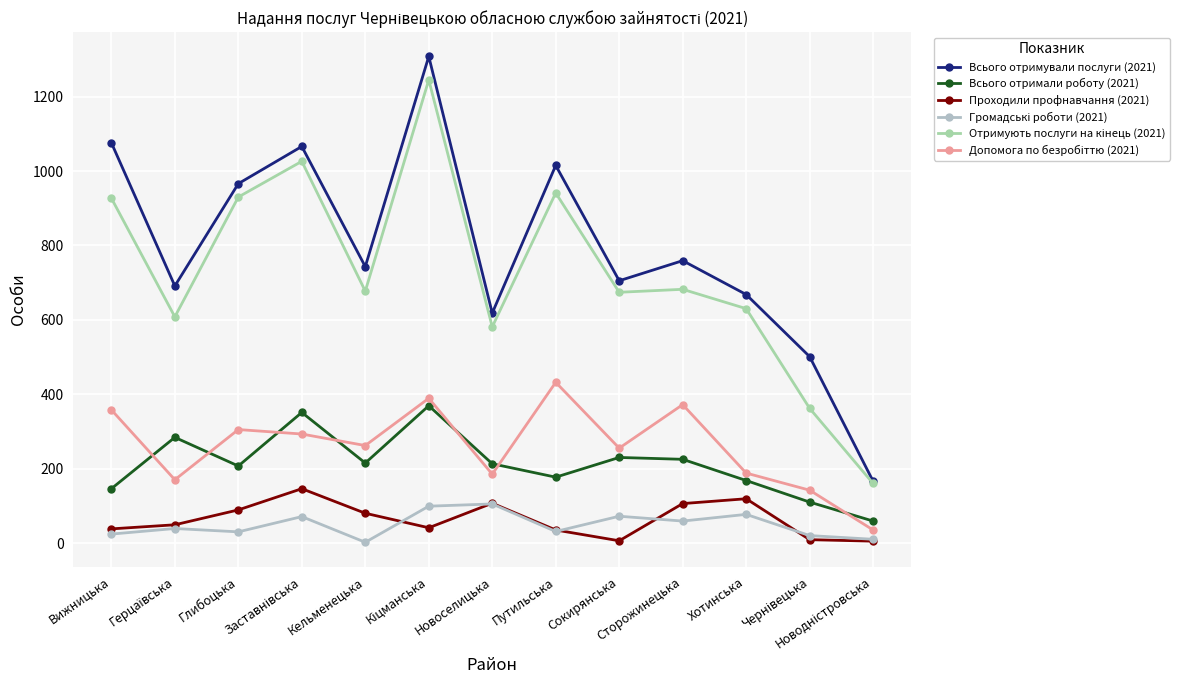

What is the label of the 11th point from the left?

Хотинська